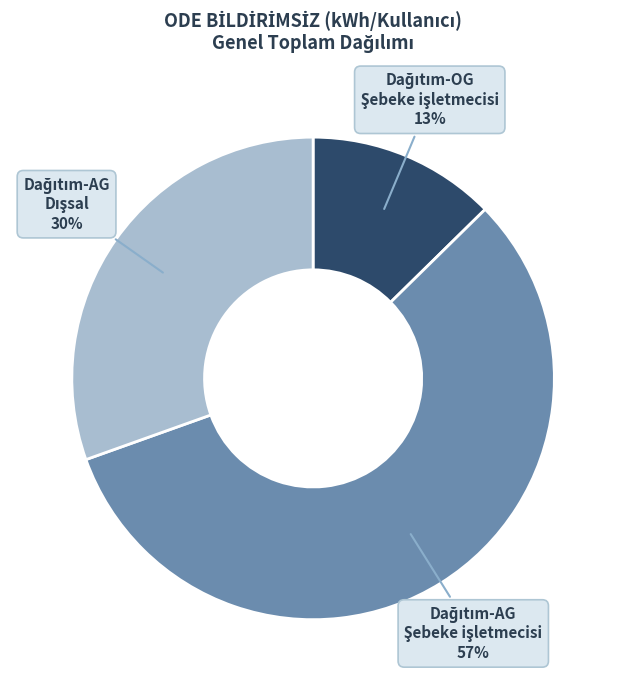

How many segments does this pie chart have?

3